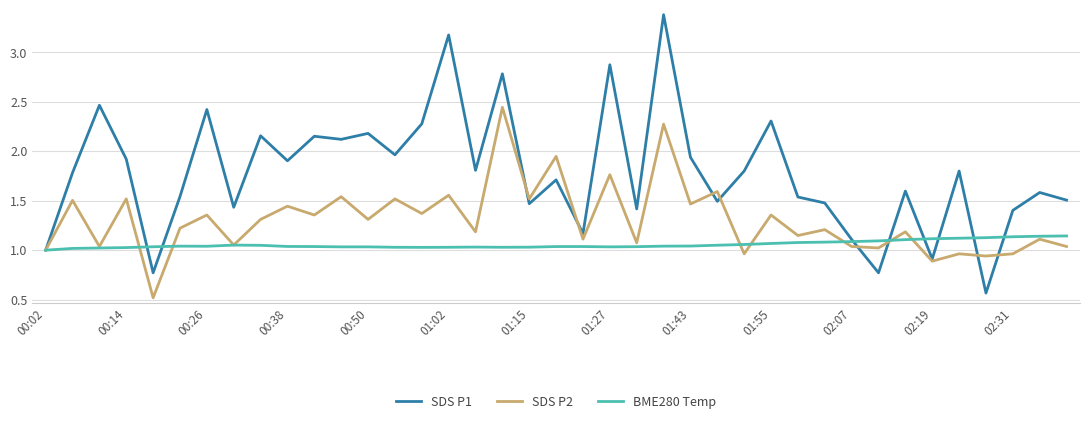

Rank the series by their maximum value, from lowest to highest.

BME280 Temp, SDS P2, SDS P1